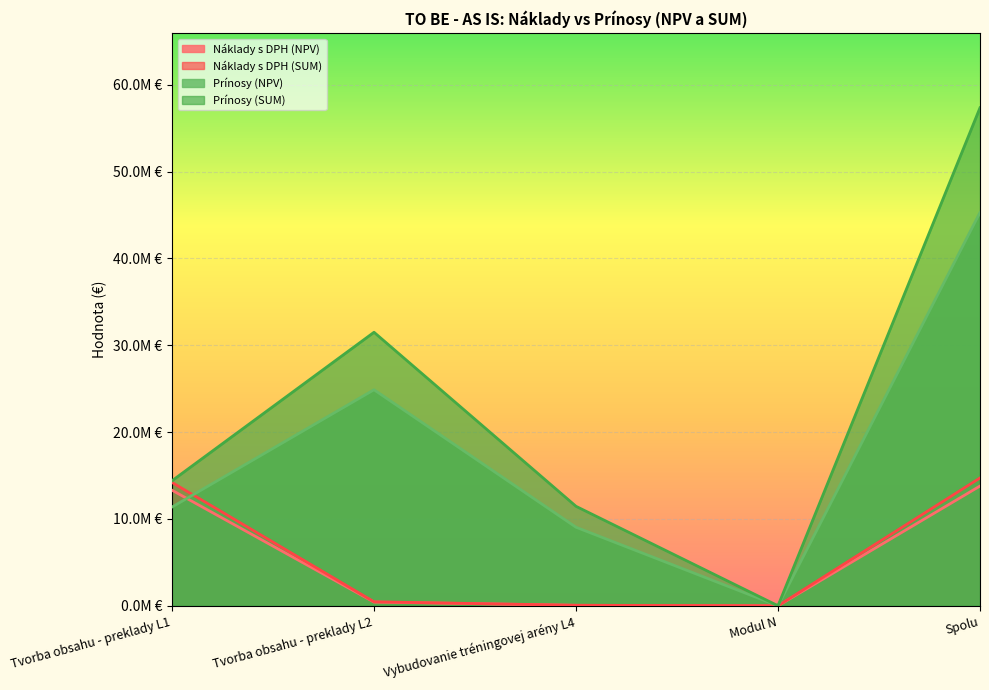

At which category does Náklady s DPH (NPV) reach its first local valley?

Modul N